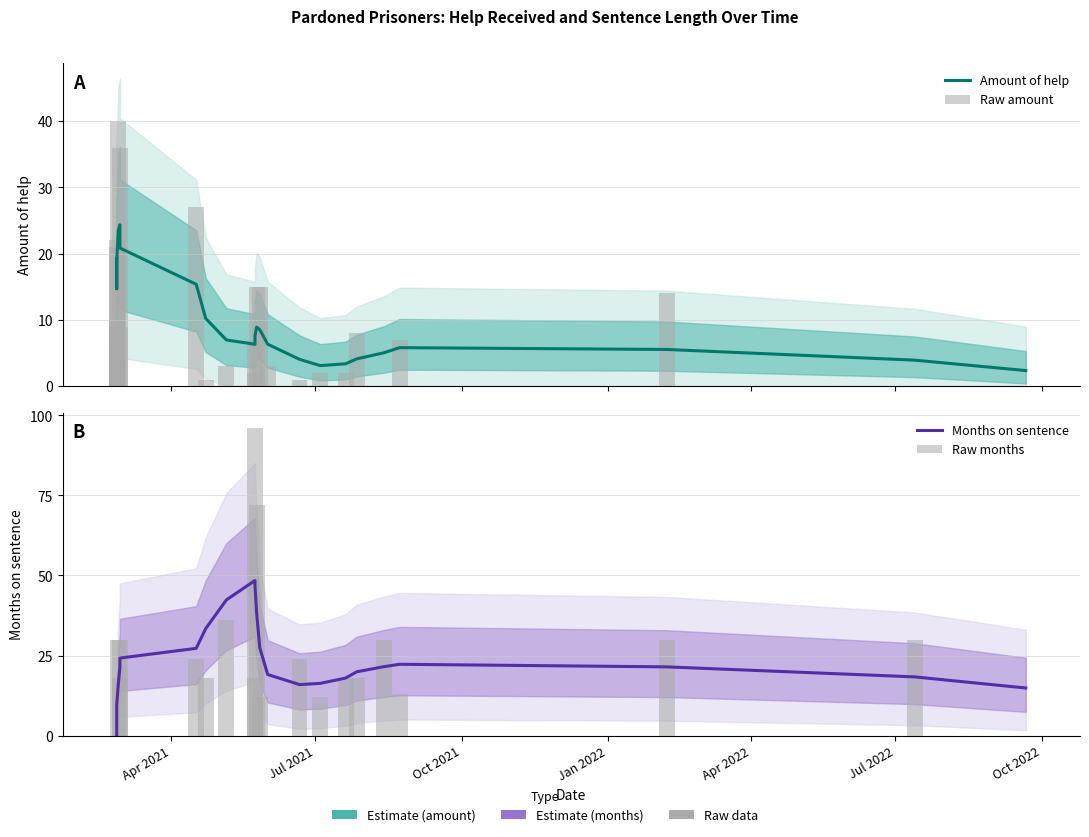

At how many categories does at least one series exceed 1?

25